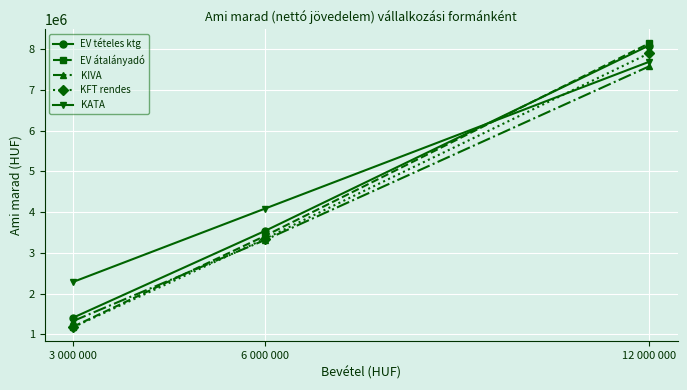

List the labels in order of KIVA value, smallest first.

3 000 000, 6 000 000, 12 000 000